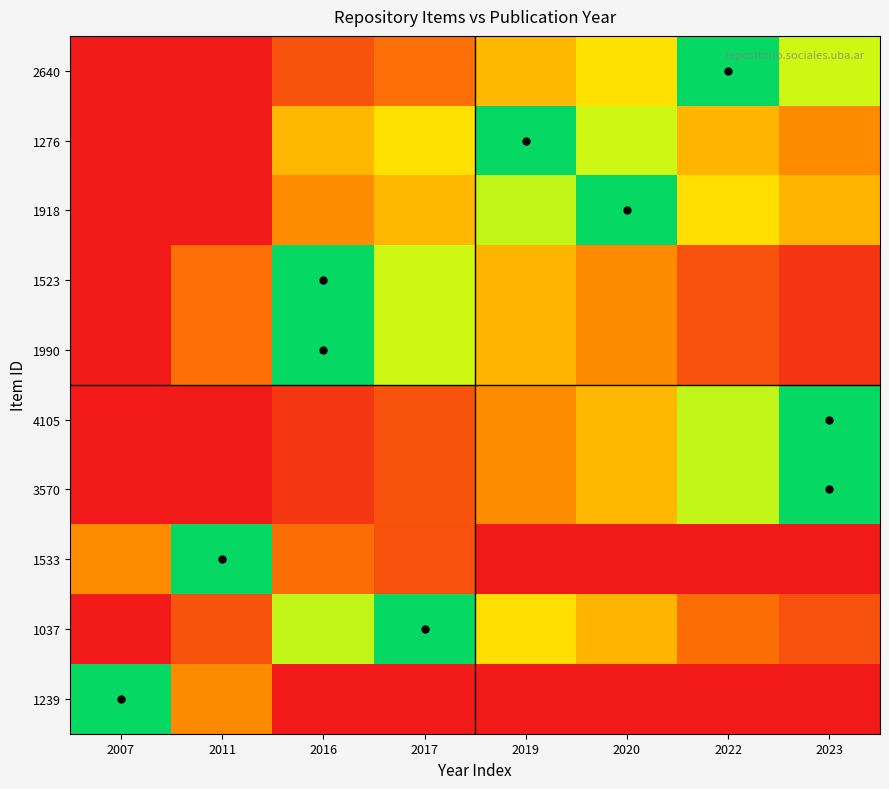

At which category does the chart reach its minimum across all series?

2007